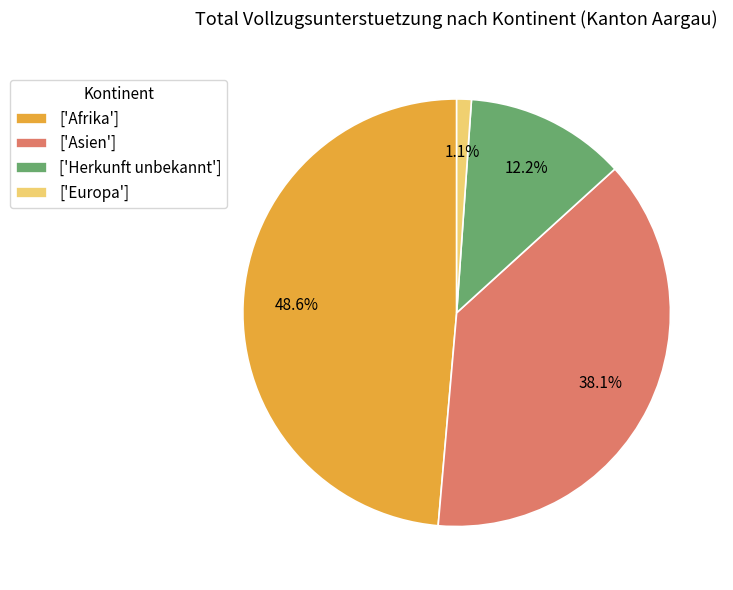

Rank the categories by value from highest to lowest.

['Afrika'], ['Asien'], ['Herkunft unbekannt'], ['Europa']